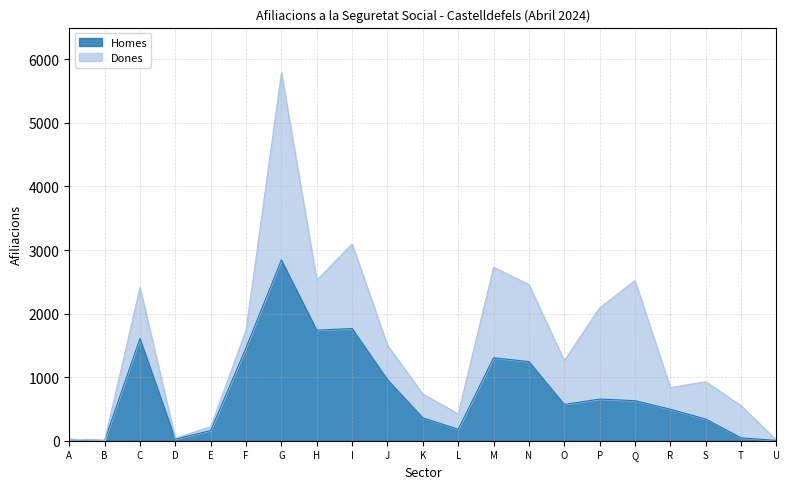

What is the minimum value shown in the chart?

5